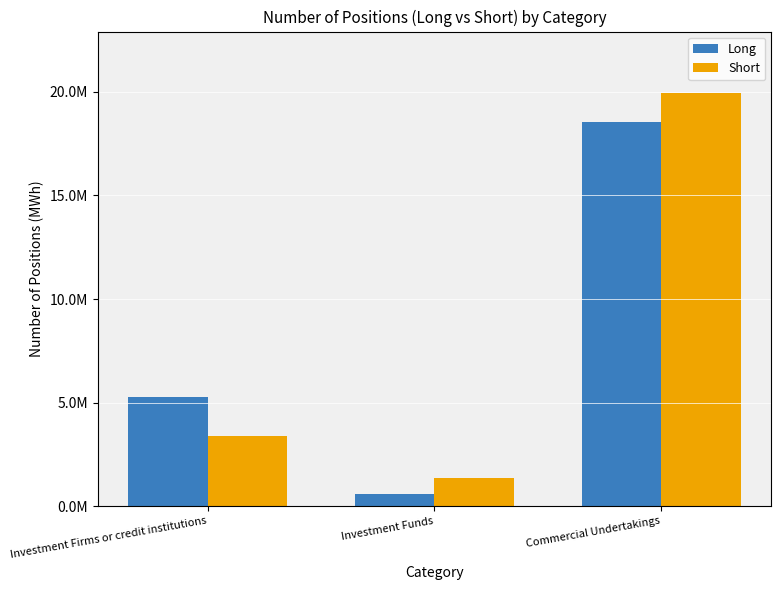

Is it true that Long equals 117908 at Investment Funds?

False